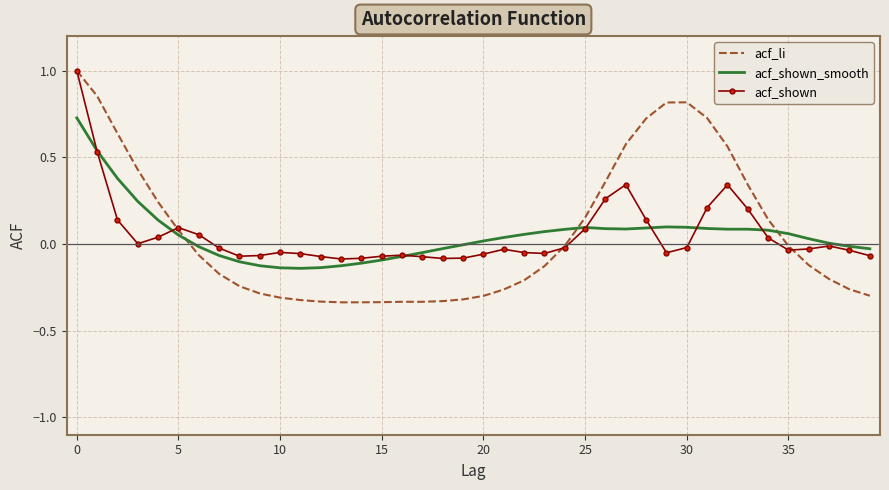

What is the maximum value for acf_li?

1.0